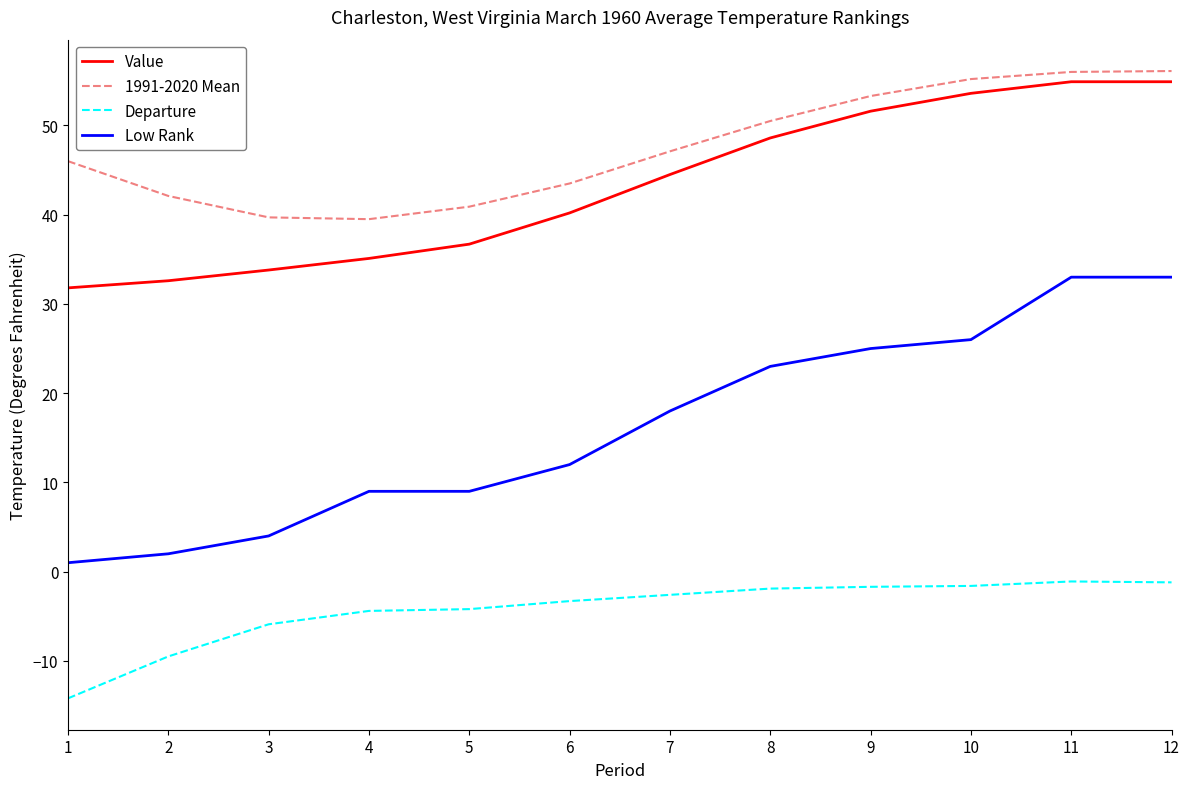

What is the difference between the Value values at 4 and 8?

13.5